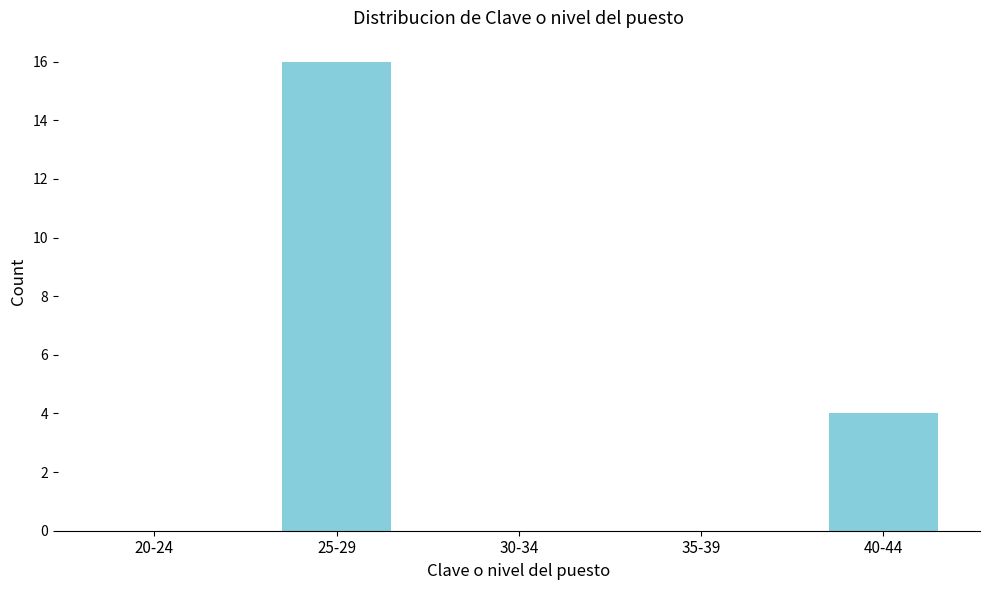

What is the sum of the values at 40-44 and 35-39?

4